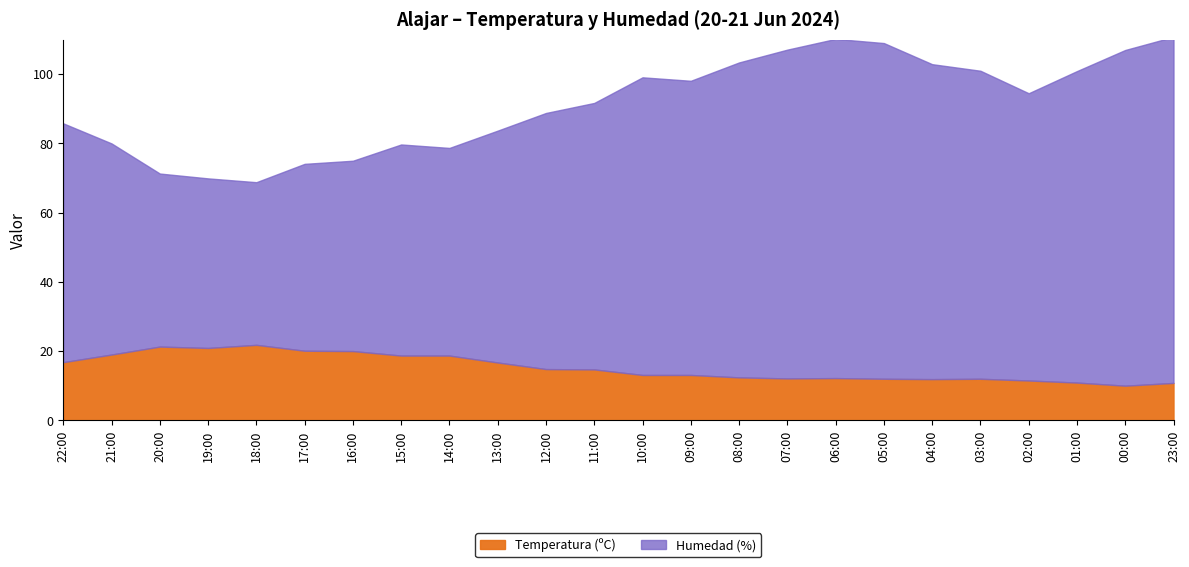

Does the chart display data point markers on the line(s)?

No